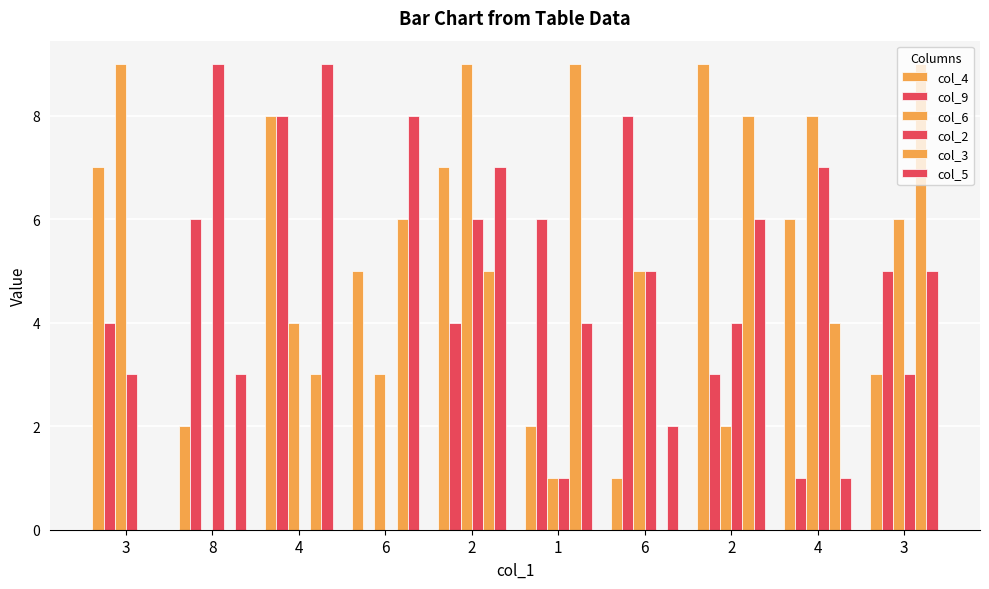

What is the label of the 6th bar from the left?

1